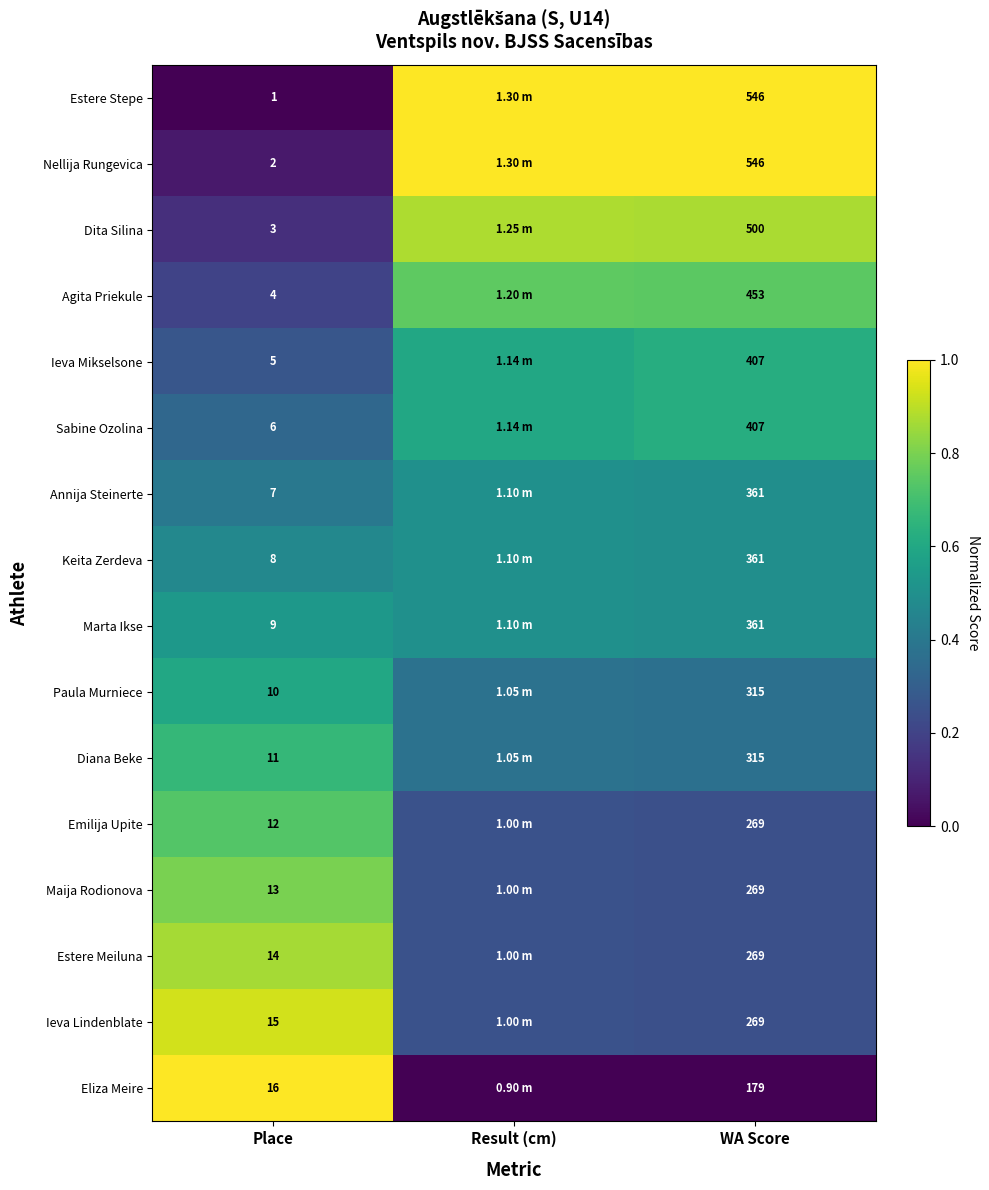

Is the value of Nellija Rungevica at Place greater than the value of Estere Meiluna at Place?

No